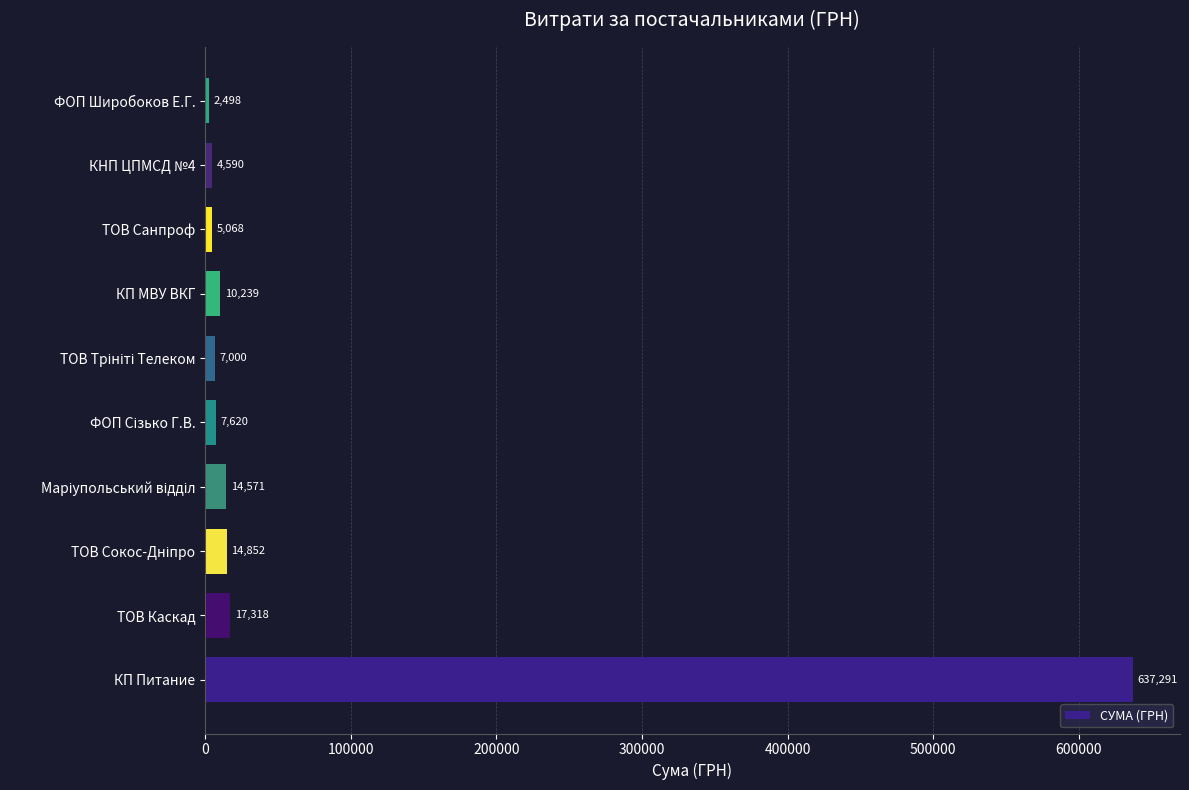

What is the approximate value at КП МВУ ВКГ?

10238.9